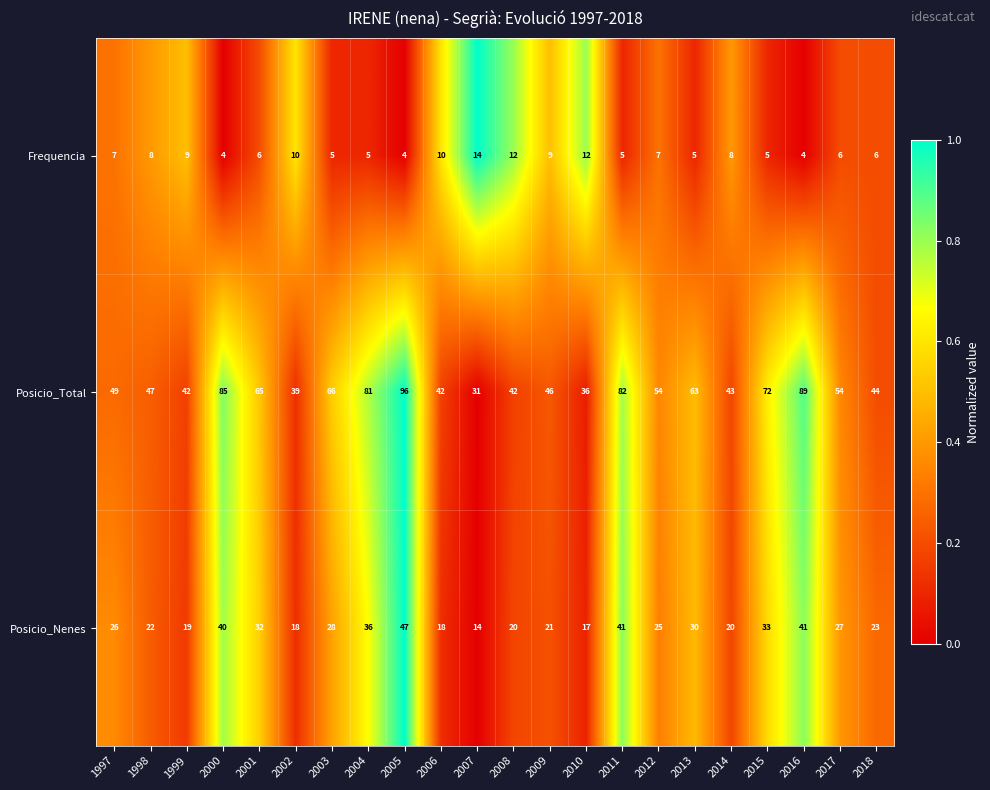

At which category is the sum across all series the highest?

2005